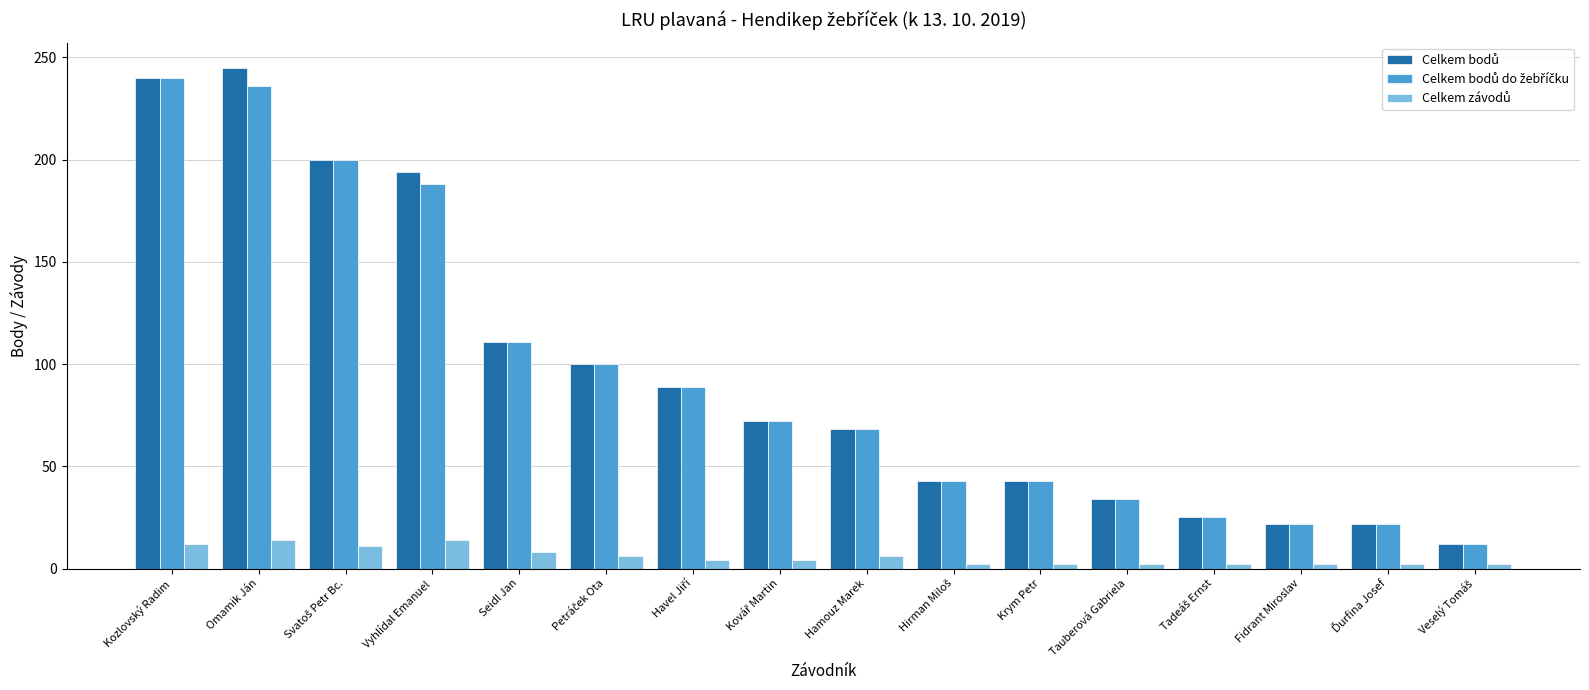

What is the spread (max minus min) of values at Vyhlídal Emanuel?

180